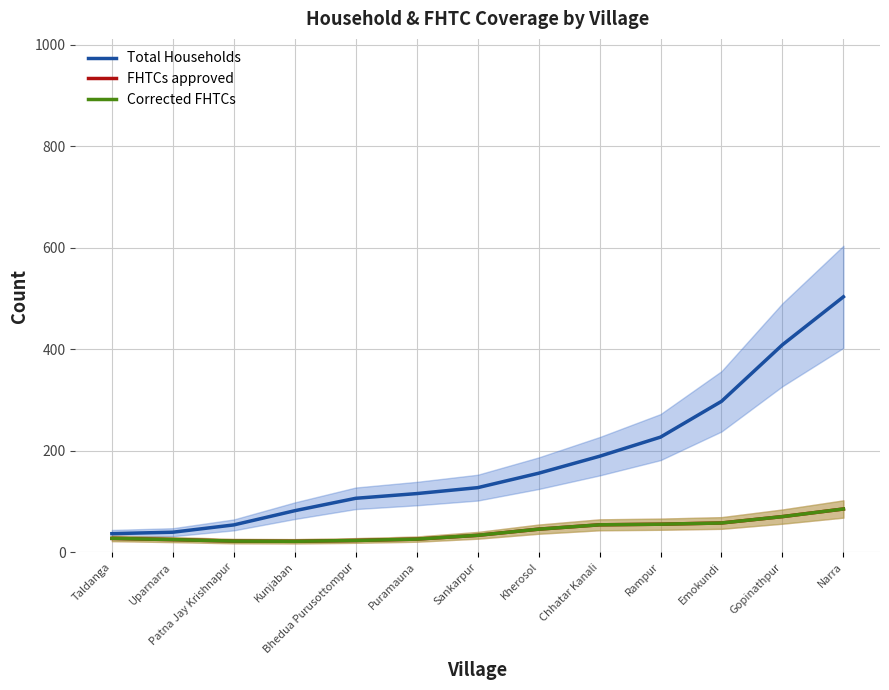

Rank the series by their maximum value, from lowest to highest.

FHTCs approved, Corrected FHTCs, Total Households